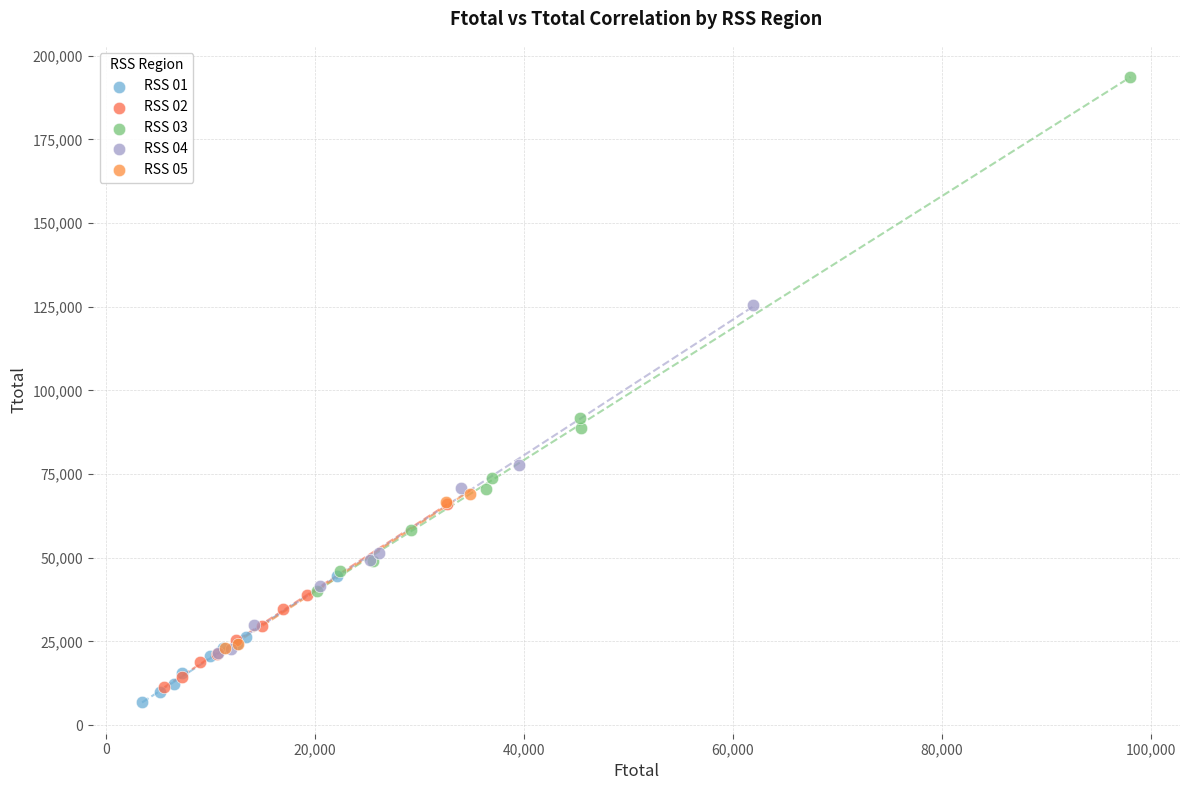

Which series has the widest spread of Y values?

RSS 03